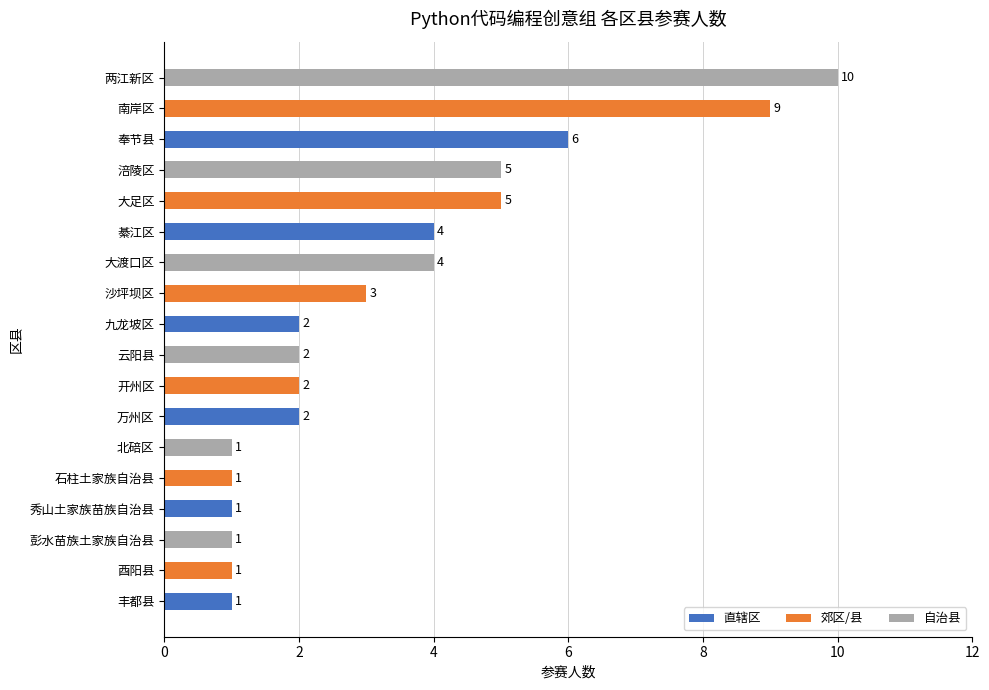

What is the difference between the maximum and minimum values?

9